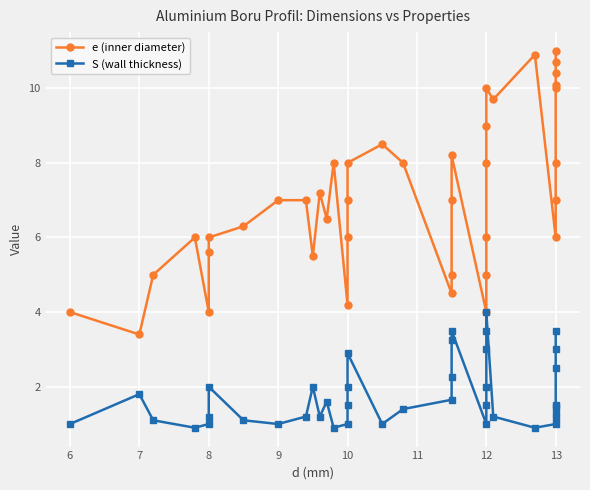

How many data points in S (wall thickness) are above 1?

30